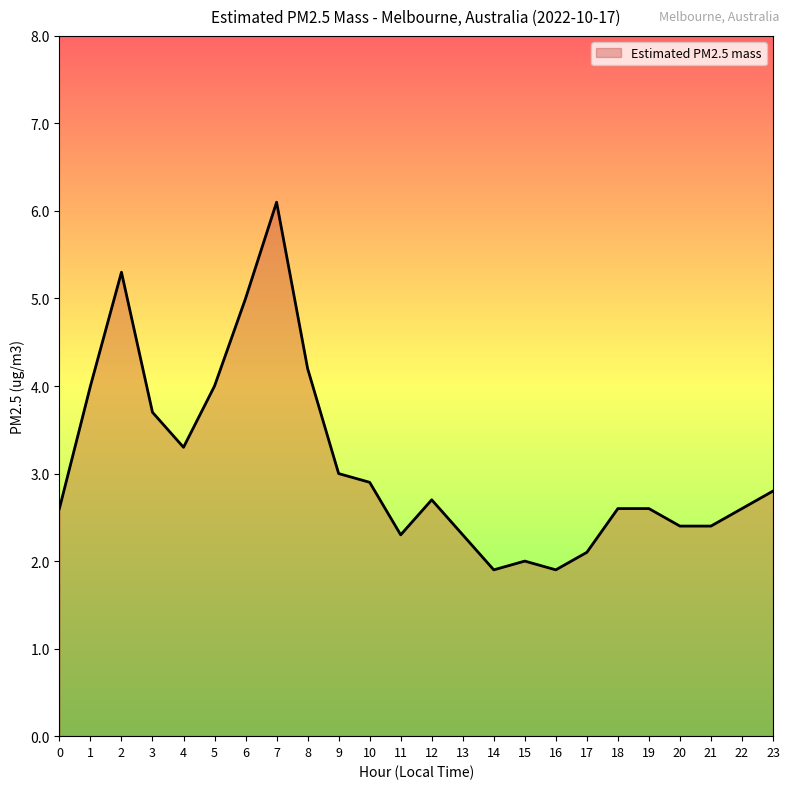

Does the chart have visible grid lines?

No